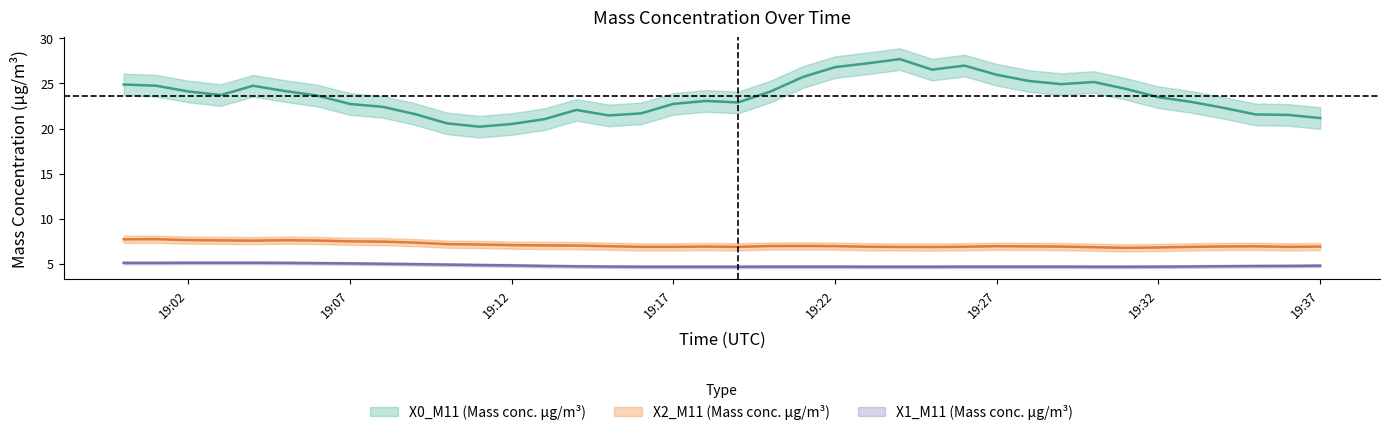

At 2022-06-10 19:03:00, list the series in order from smallest to largest.

X1_M11 (Mass conc. μg/m³), X2_M11 (Mass conc. μg/m³), X0_M11 (Mass conc. μg/m³)